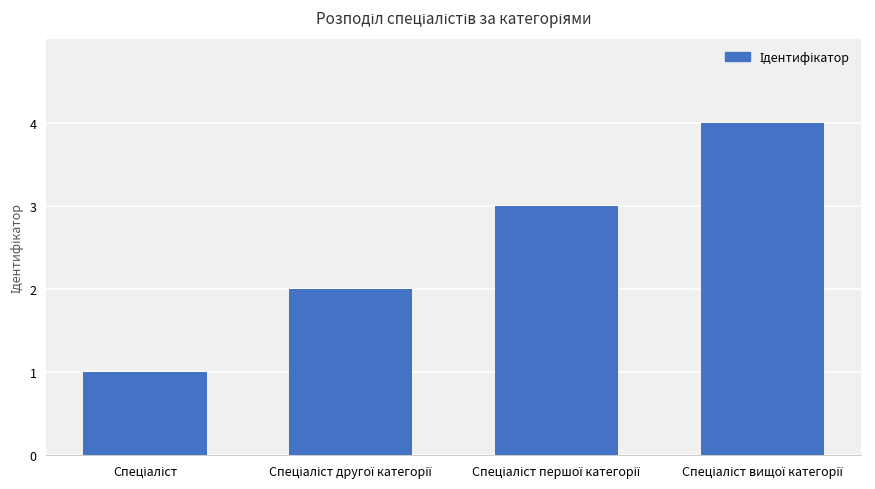

What is the sum of all values?

10